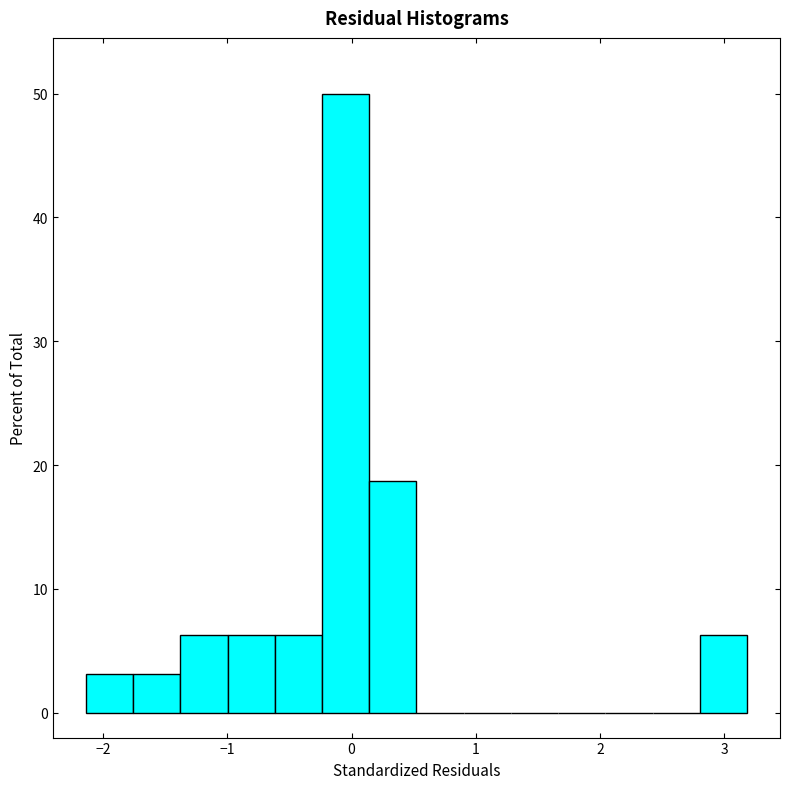

Read against the x-axis, roughly where is the centre of the tallest bar?

0.0